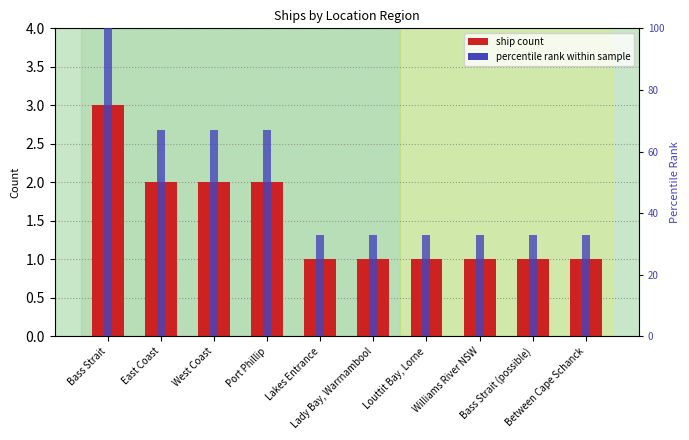

List the labels in order of ship count value, largest first.

Bass Strait, East Coast, West Coast, Port Phillip, Lakes Entrance, Lady Bay, Warrnambool, Louttit Bay, Lorne, Williams River NSW, Bass Strait (possible), Between Cape Schanck